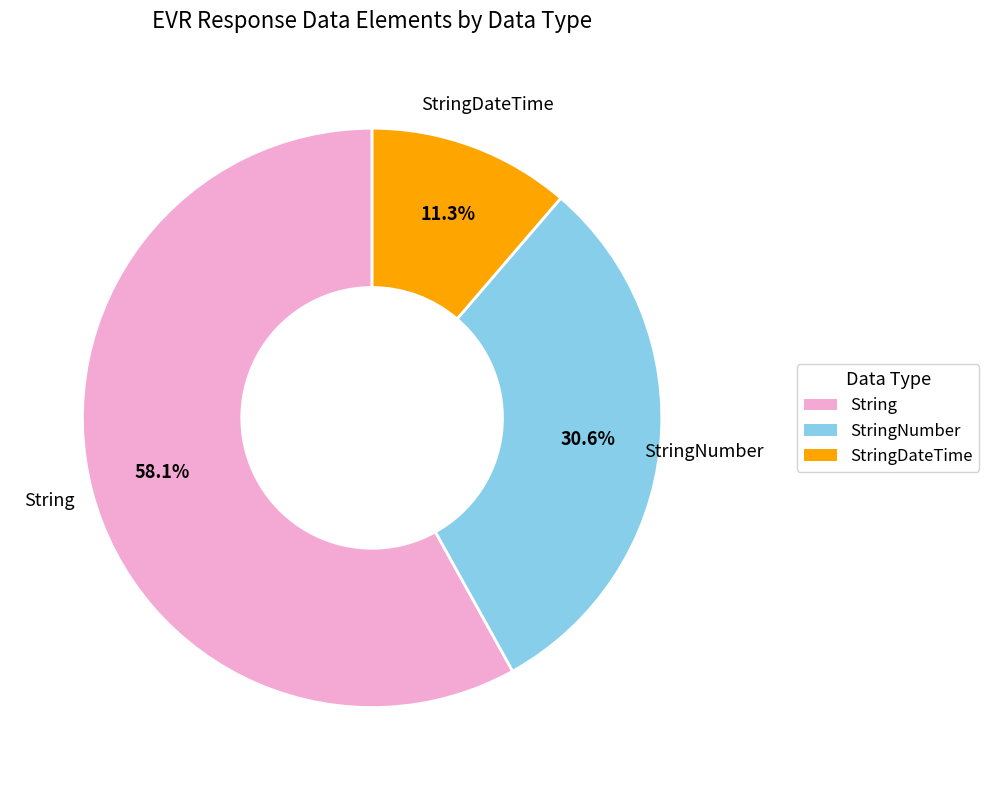

Is there any slice that represents more than half of the pie?

Yes